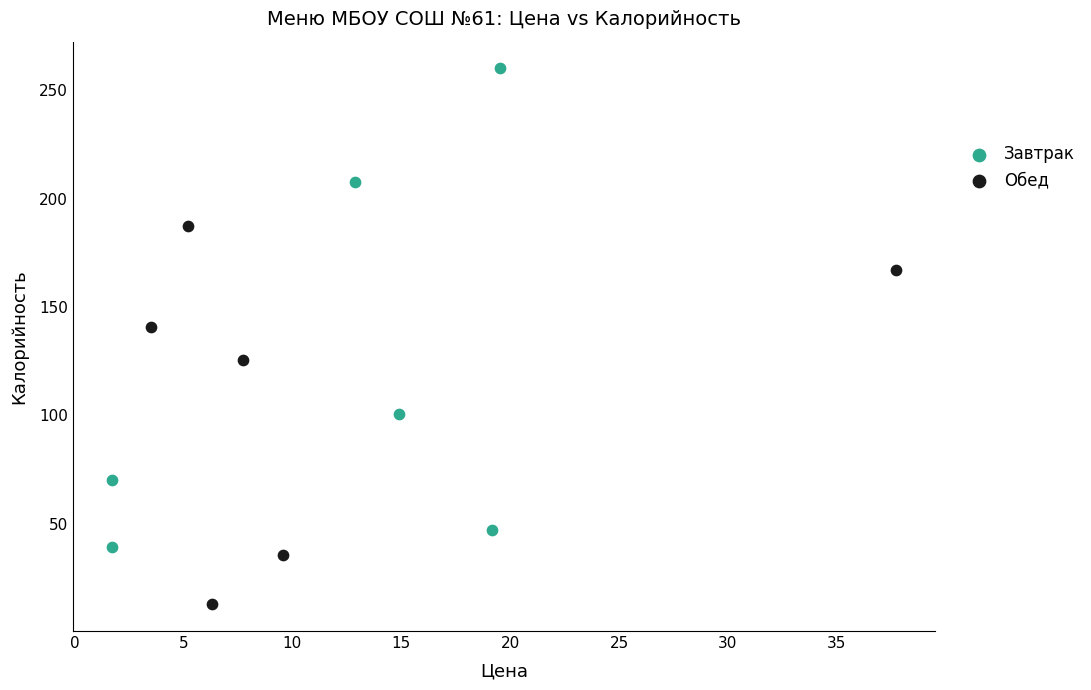

Which series has the largest Y range (max minus min)?

Завтрак